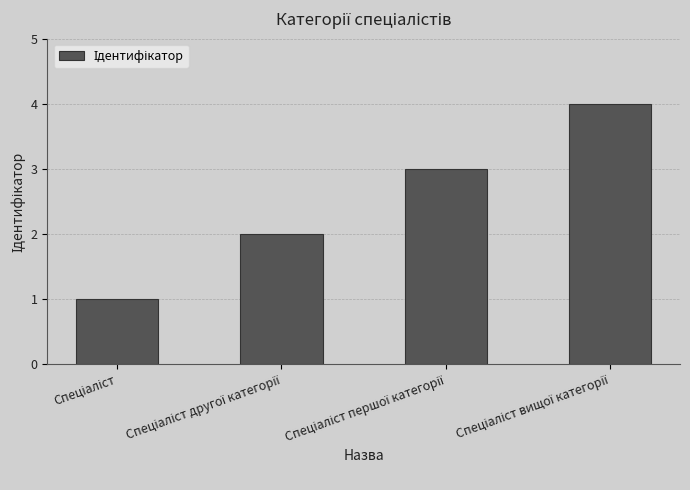

What is the difference between the maximum and minimum values?

3